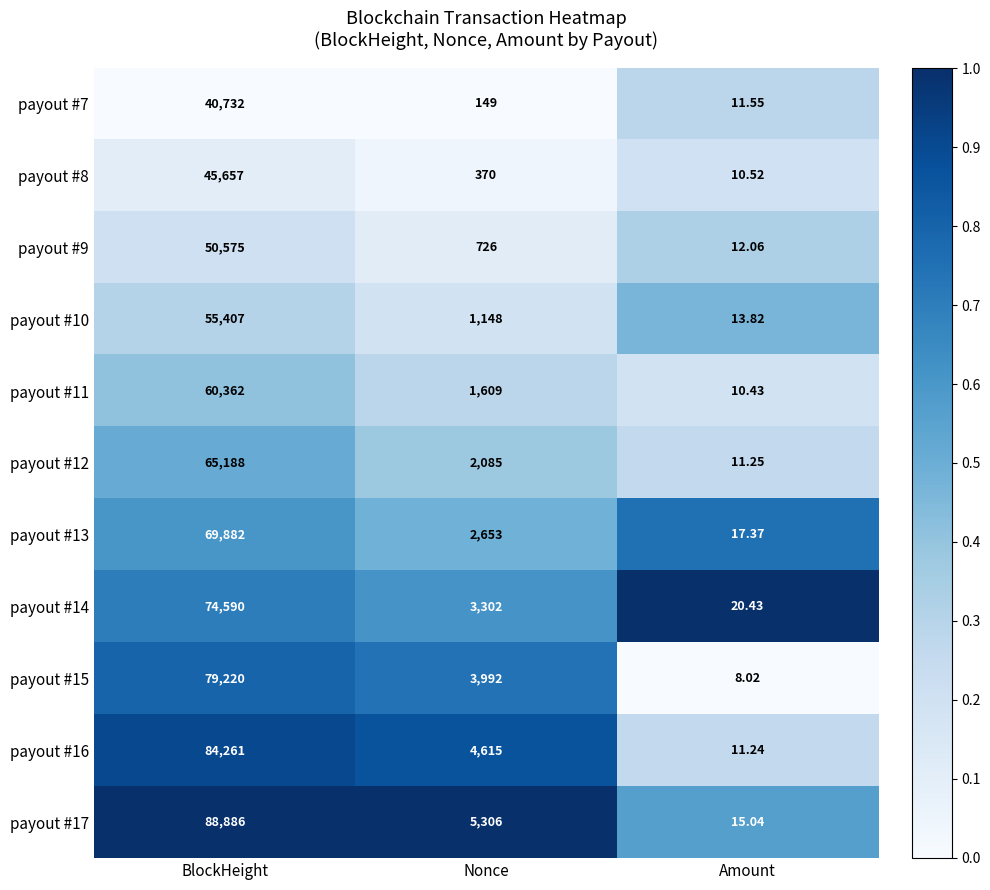

List the series in order of their peak value, lowest first.

payout #7, payout #8, payout #9, payout #10, payout #11, payout #12, payout #13, payout #14, payout #15, payout #16, payout #17